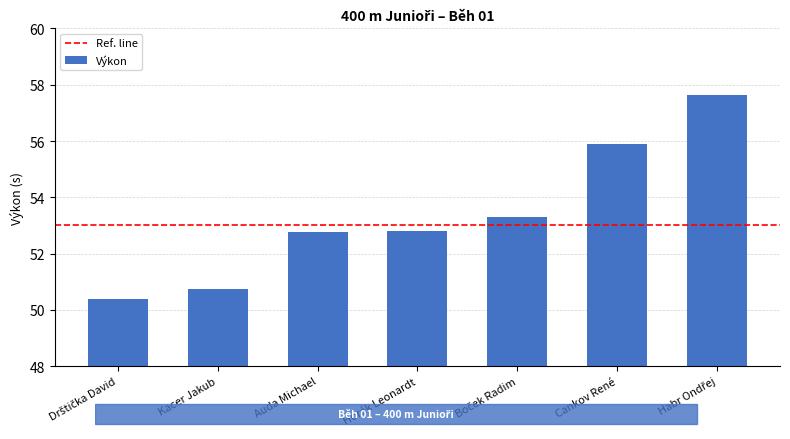

Between Kacer Jakub and Horák Leonardt, which is larger?

Horák Leonardt